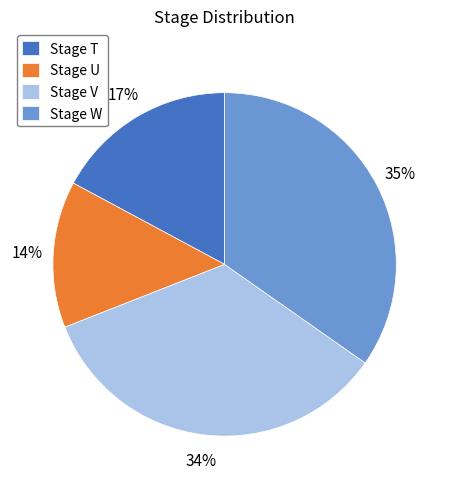

Count the number of slices in the pie.

4